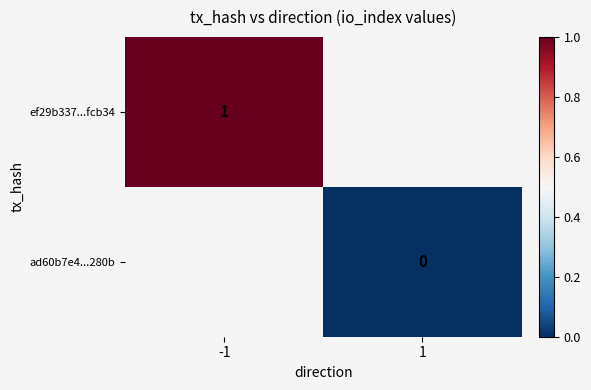

The value of ef29b337...fcb34 at -1 is 0. True or false?

False